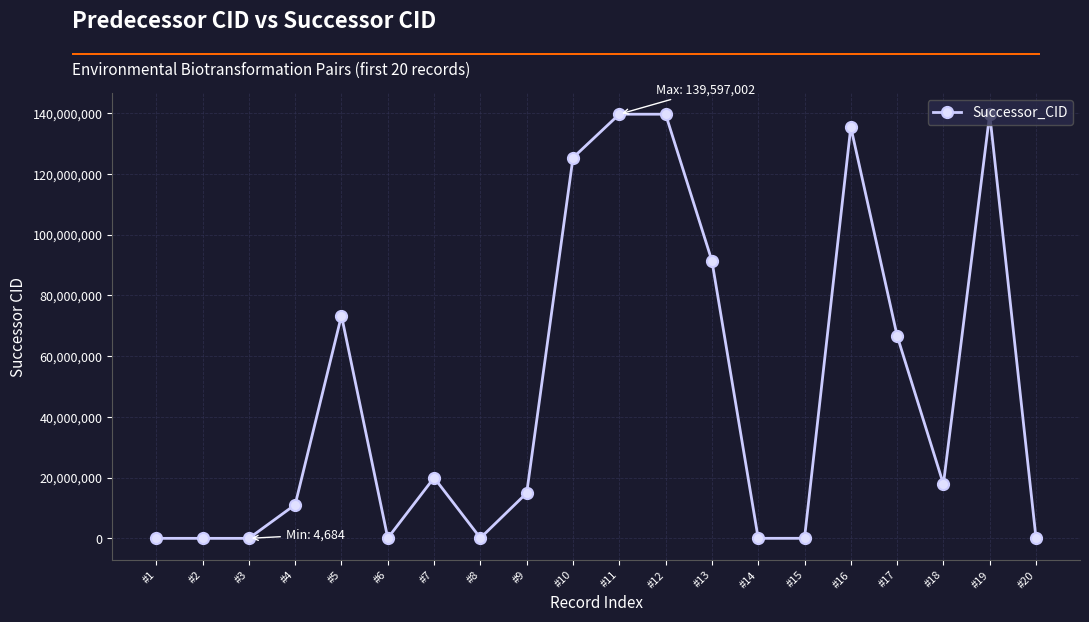

True or false: the data has more than 2 interior local peaks.

True